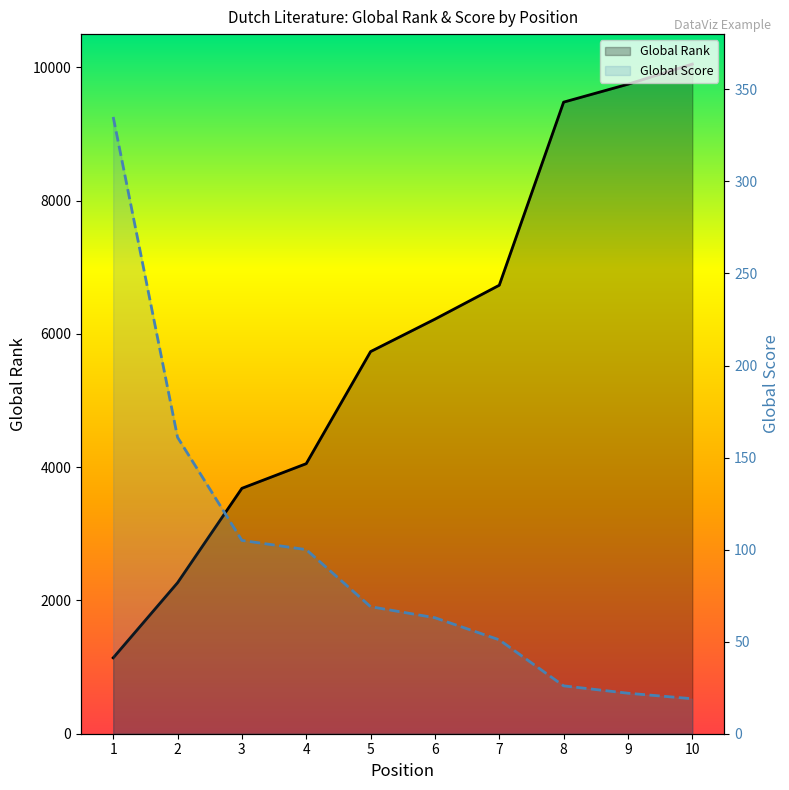

Where is Global Score nearest to the value 177?

2